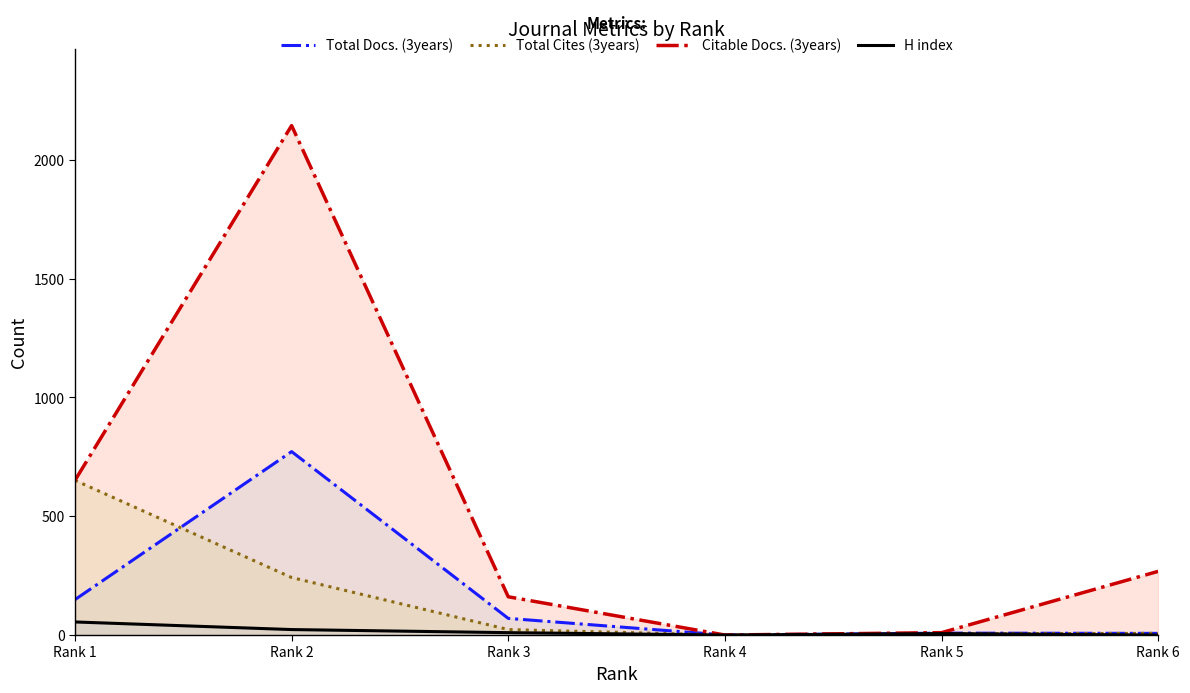

Reading left to right, what are all the values shown in this chart?

Total Docs. (3years): Rank 1=149	Rank 2=772	Rank 3=70	Rank 4=0	Rank 5=8	Rank 6=7
Total Cites (3years): Rank 1=651	Rank 2=242	Rank 3=23	Rank 4=0	Rank 5=5	Rank 6=7
Citable Docs. (3years): Rank 1=651	Rank 2=2144	Rank 3=161	Rank 4=0	Rank 5=10	Rank 6=268
H index: Rank 1=55	Rank 2=23	Rank 3=10	Rank 4=0	Rank 5=6	Rank 6=0